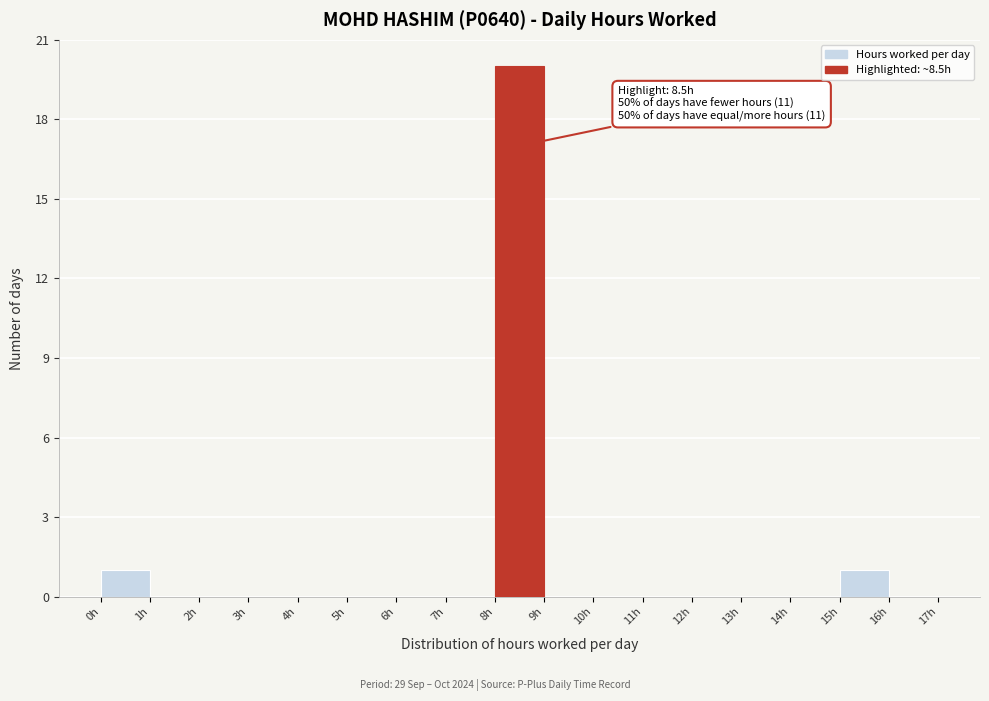

Which range on the x-axis has the tallest bar?

8 to 9